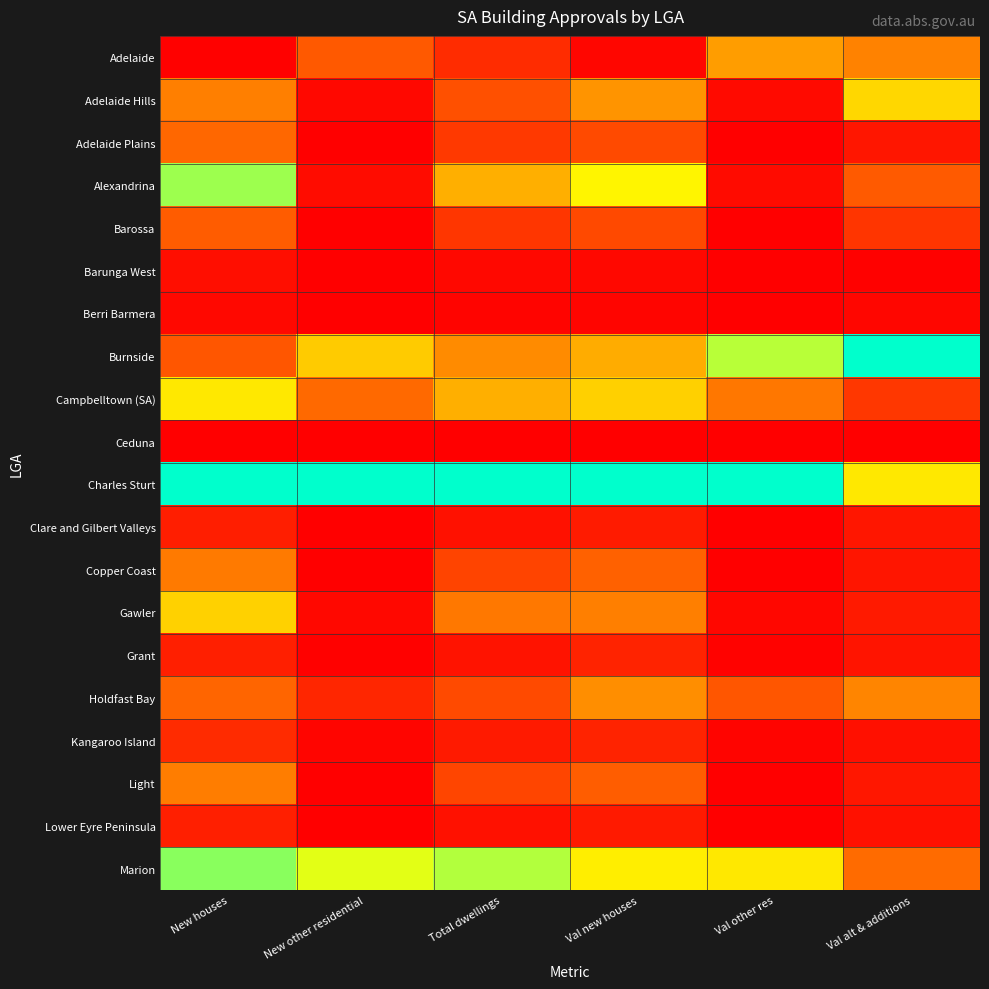

What is the greatest value displayed?

1.0